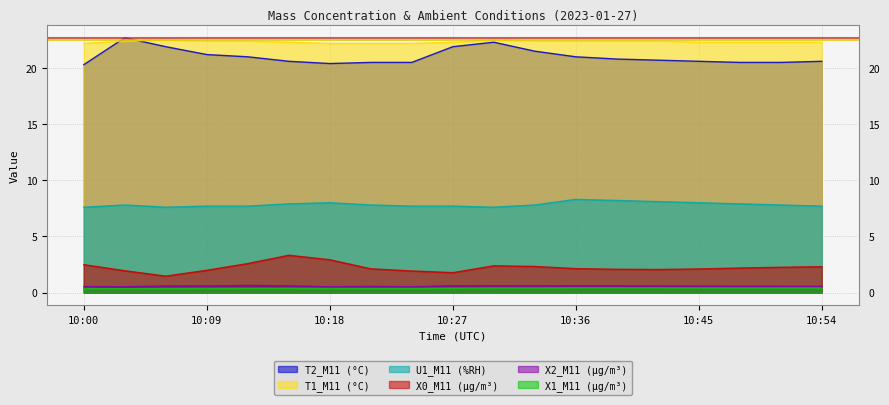

What is the value of the X0_M11 (μg/m³) point at the 4th from the left?

2.0